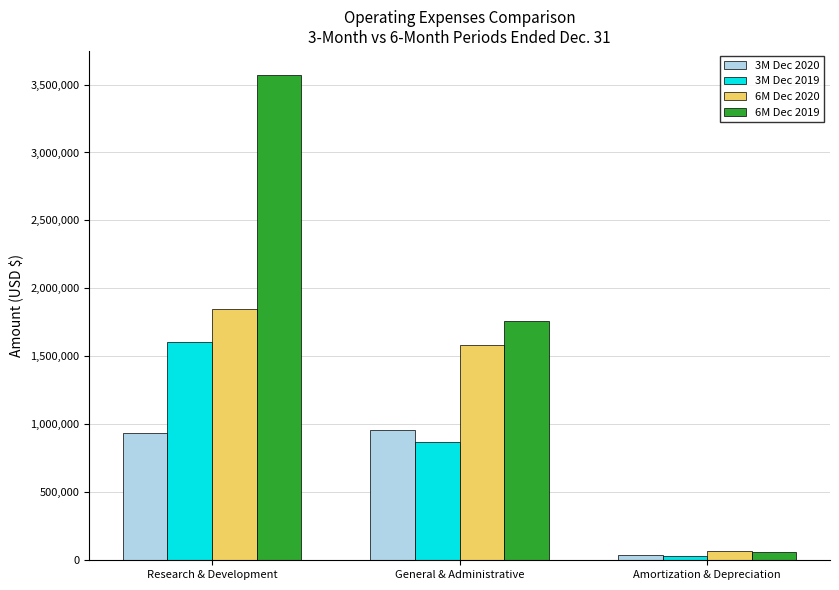

What is the sum of all 6M Dec 2019 values?

5386458